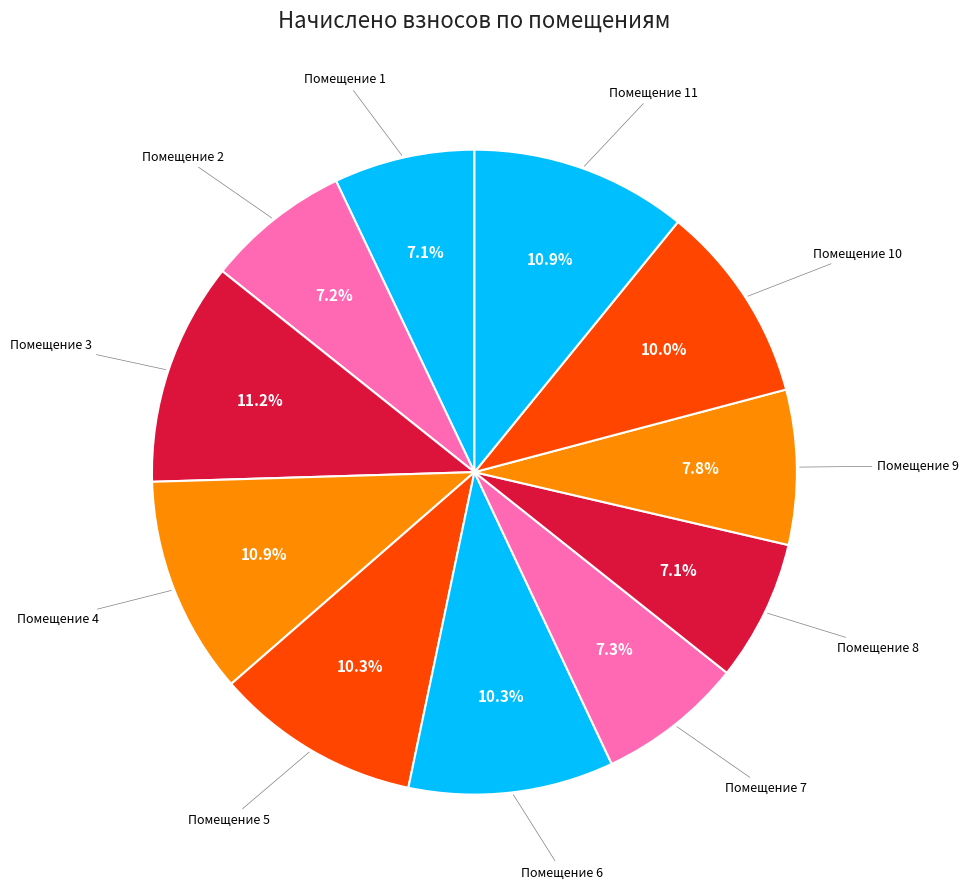

What is the ratio of the value at Помещение 9 to the value at Помещение 8?

1.1